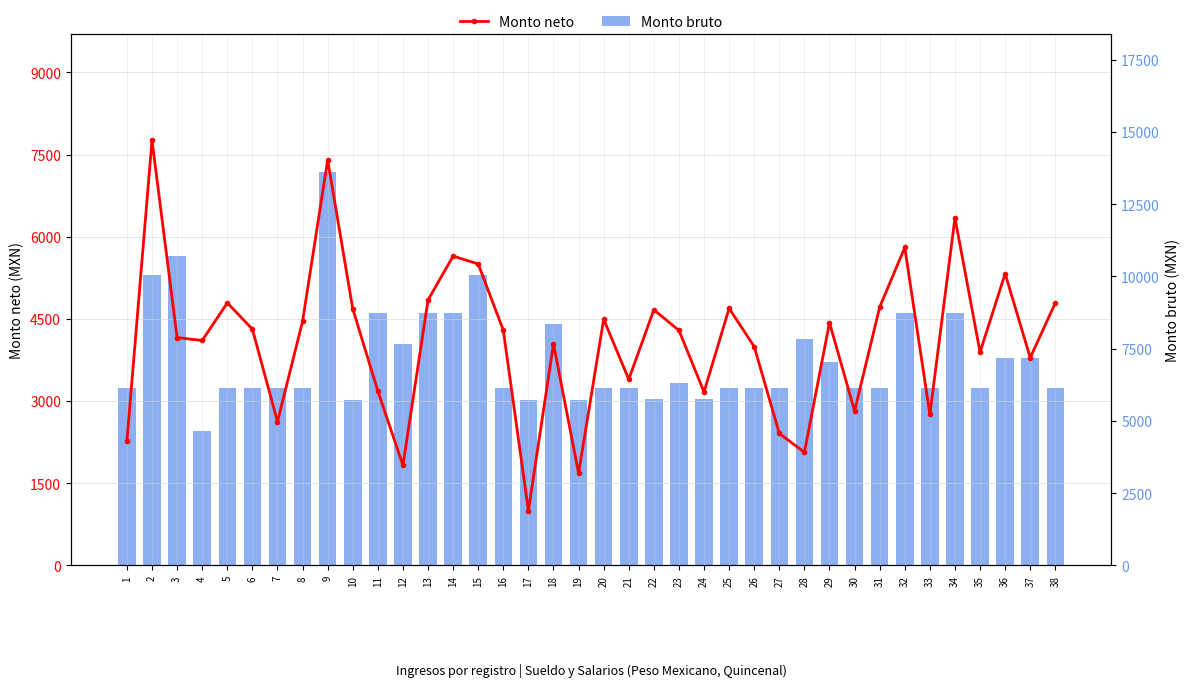

Reading left to right, list all the values displayed in this chart.

Monto neto: 1=2271.0	2=7760.6	3=4159.6	4=4107.0	5=4794.0	6=4314.4	7=2624.6	8=4455.8	9=7402.0	10=4684.6	11=3184.8	12=1827.6	13=4846.0	14=5647.8	15=5503.8	16=4294.0	17=998.0	18=4046.8	19=1683.0	20=4494.0	21=3397.8	22=4667.6	23=4290.4	24=3167.4	25=4694.0	26=3994.0	27=2409.6	28=2065.6	29=4432.2	30=2820.2	31=4715.6	32=5805.2	33=2756.2	34=6345.8	35=3892.8	36=5327.6	37=3791.4	38=4794.2
Monto bruto: 1=6133.5	2=10039.5	3=10690.5	4=4668.8	5=6133.5	6=6133.5	7=6133.5	8=6133.5	9=13620.0	10=5726.7	11=8737.5	12=7679.7	13=8737.5	14=8737.5	15=10039.5	16=6133.5	17=5726.7	18=8346.9	19=5726.7	20=6133.5	21=6133.5	22=5764.6	23=6296.2	24=5764.6	25=6133.5	26=6133.5	27=6133.5	28=7842.4	29=7028.7	30=6133.5	31=6133.5	32=8737.5	33=6133.5	34=8737.5	35=6133.5	36=7191.4	37=7191.4	38=6133.5